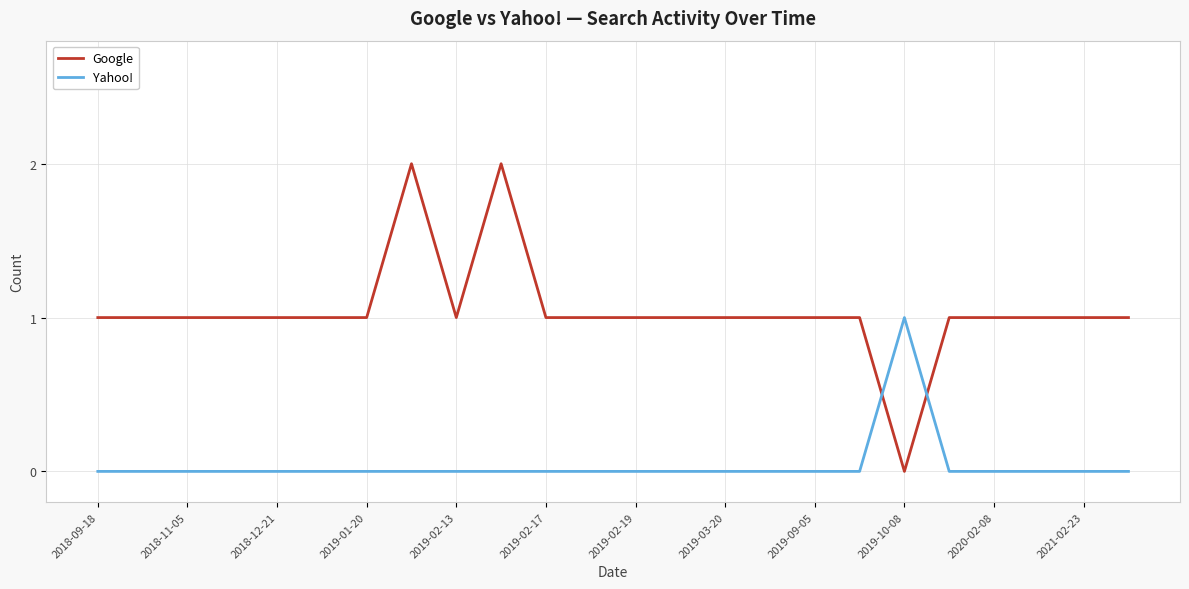

What is the difference between the maximum and minimum values in the Google series?

2